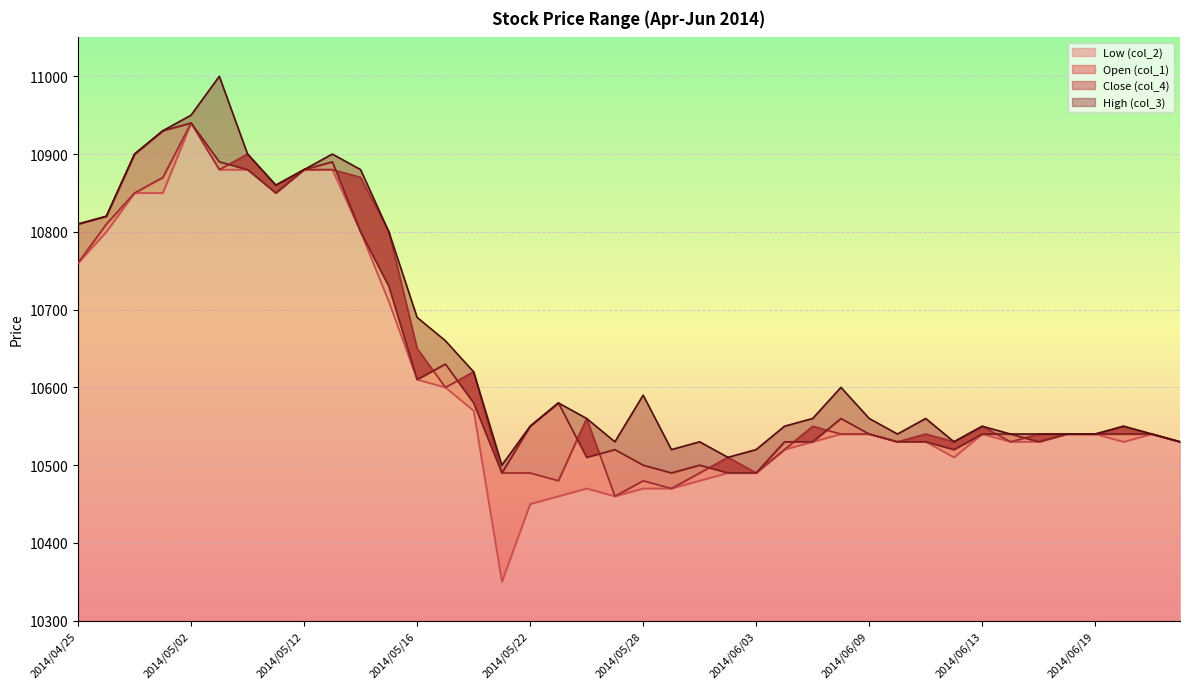

Reading left to right, transcribe all the data shown in this chart.

Low (col_2): 10760	10800	10850	10850	10940	10880	10880	10850	10880	10880	10800	10710	10610	10600	10570	10350	10450	10460	10470	10460	10470	10470	10480	10490	10490	10520	10530	10540	10540	10530	10530	10510	10540	10530	10530	10540	10540	10530	10540	10530
Open (col_1): 10760	10810	10850	10870	10940	10880	10900	10860	10880	10880	10870	10800	10650	10600	10620	10490	10490	10480	10560	10460	10480	10470	10490	10510	10490	10520	10550	10540	10540	10530	10540	10530	10550	10530	10540	10540	10540	10550	10540	10530
Close (col_4): 10810	10820	10900	10930	10940	10890	10880	10850	10880	10890	10800	10730	10610	10630	10580	10490	10550	10580	10510	10520	10500	10490	10500	10490	10490	10530	10530	10560	10540	10530	10530	10520	10540	10540	10530	10540	10540	10540	10540	10530
High (col_3): 10810	10820	10900	10930	10950	11000	10900	10860	10880	10900	10880	10800	10690	10660	10620	10500	10550	10580	10560	10530	10590	10520	10530	10510	10520	10550	10560	10600	10560	10540	10560	10530	10550	10540	10540	10540	10540	10550	10540	10530